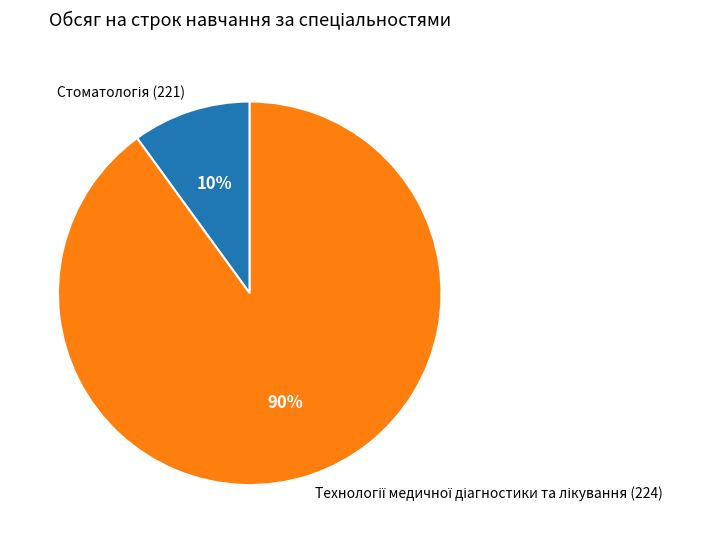

To the nearest percent, what is the average slice percentage?

50%